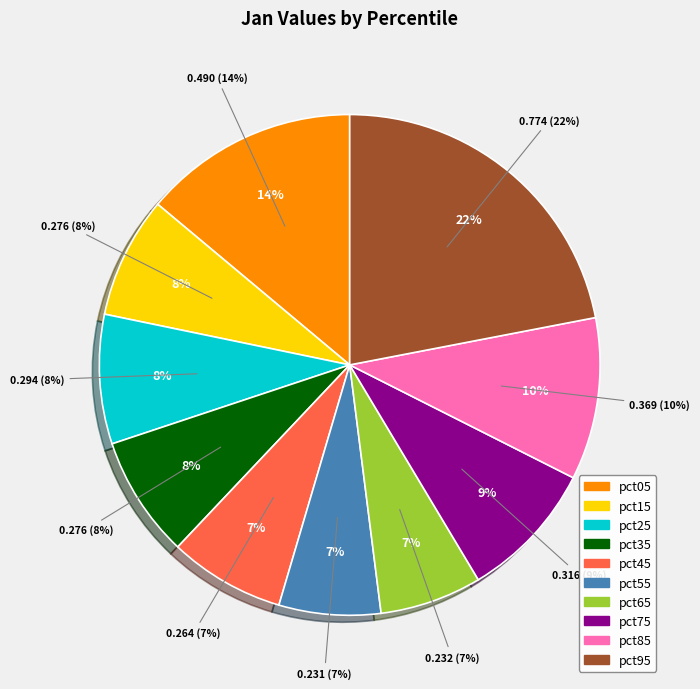

Count the number of slices in the pie.

10